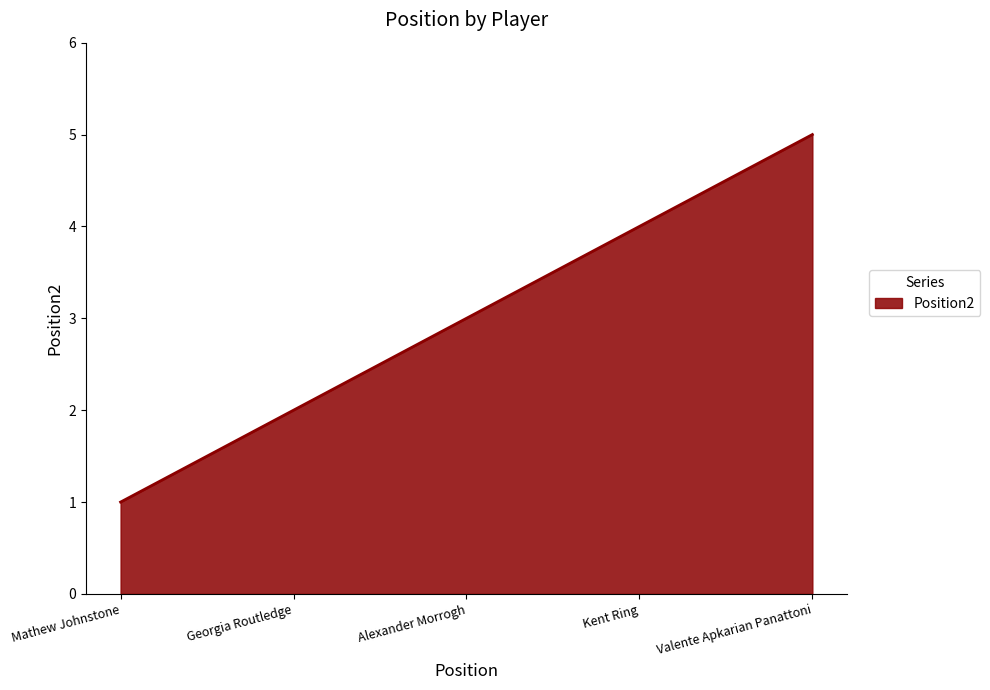

What position from the left is Georgia Routledge?

2